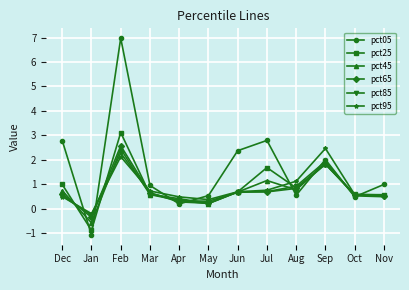

The pct95 series shows 0.1 at Nov. True or false?

False